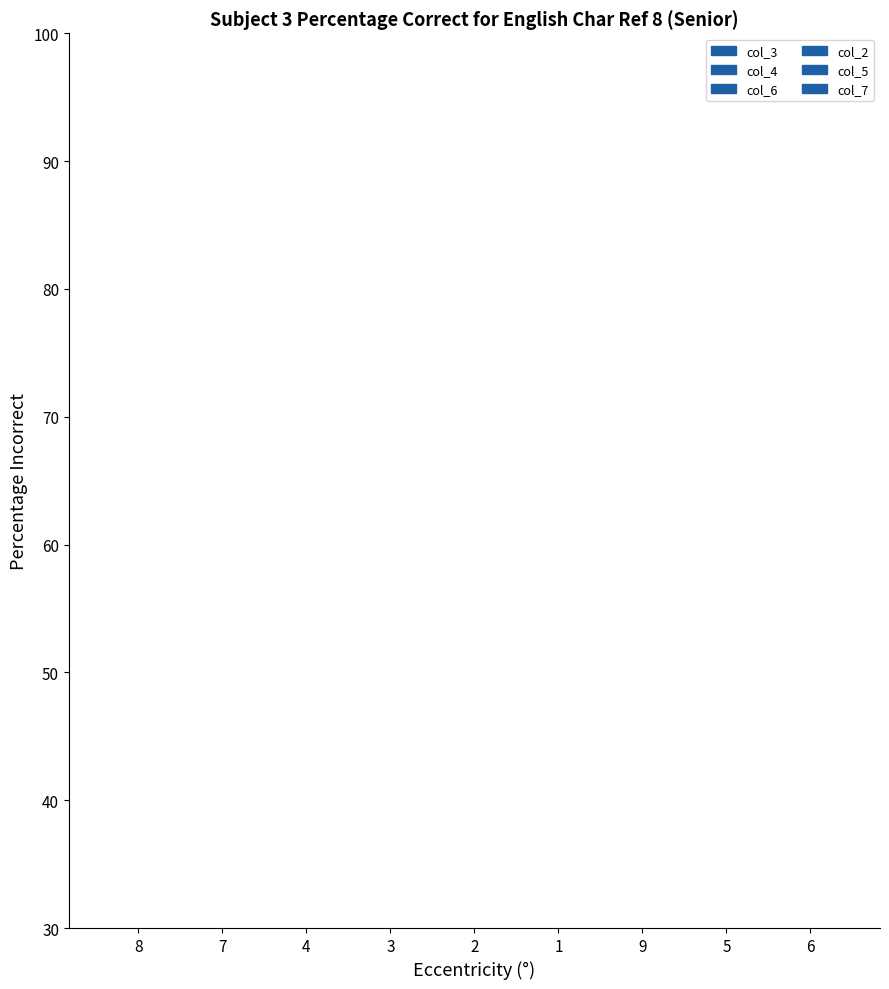

Count the col_2 values in the range 3 to 7.

5